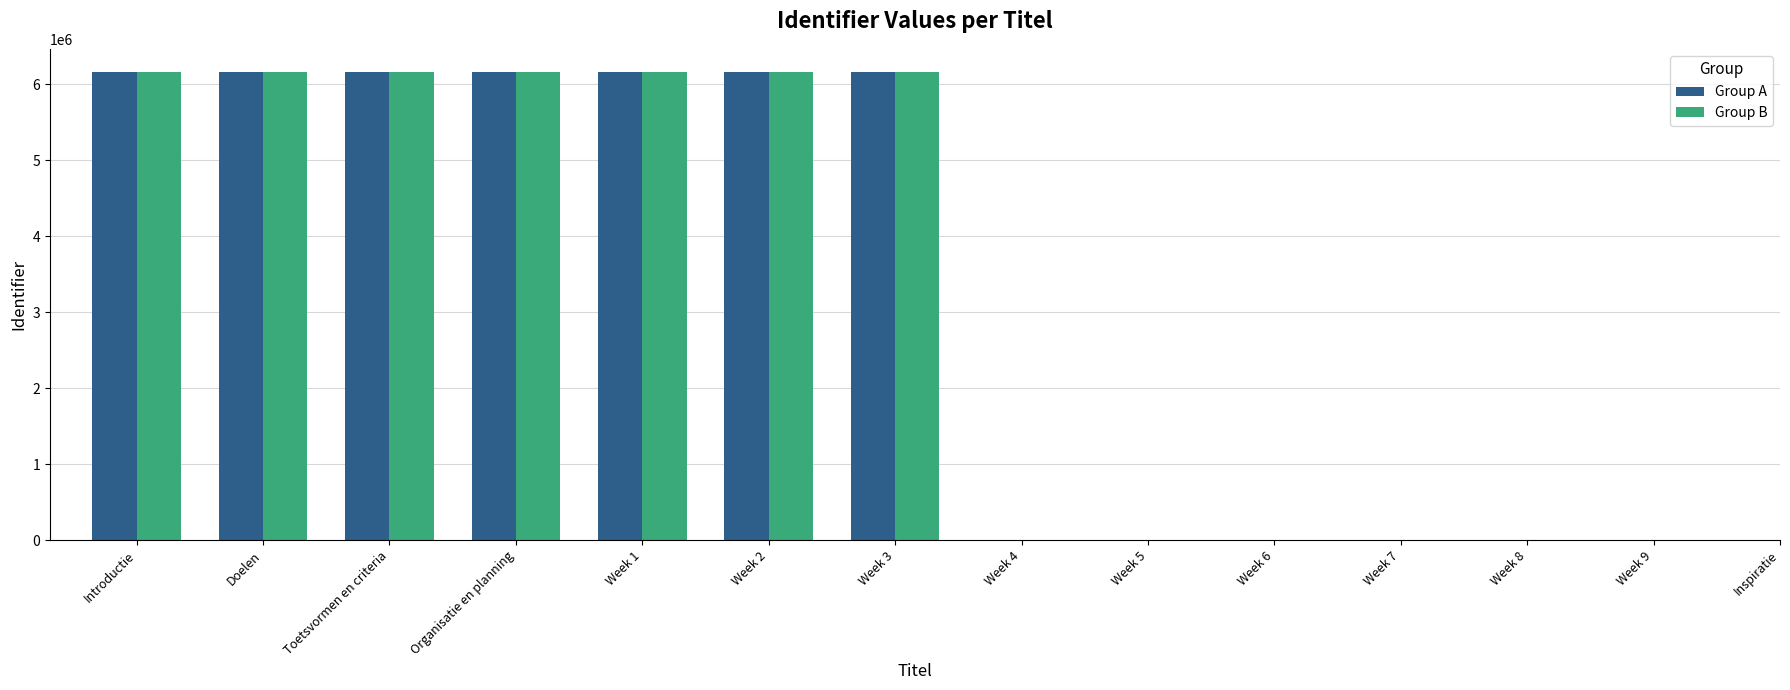

How many bars are there in each group?

2